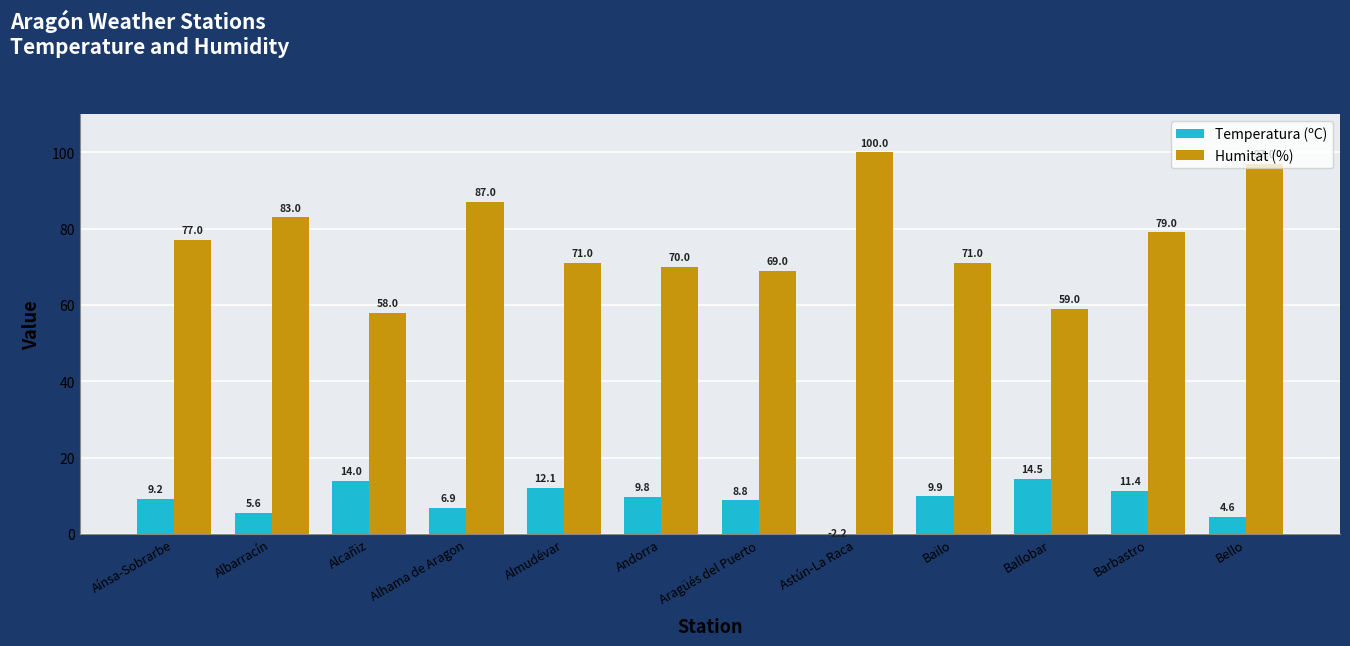

At which label is Humitat (%) closest to 79?

Barbastro